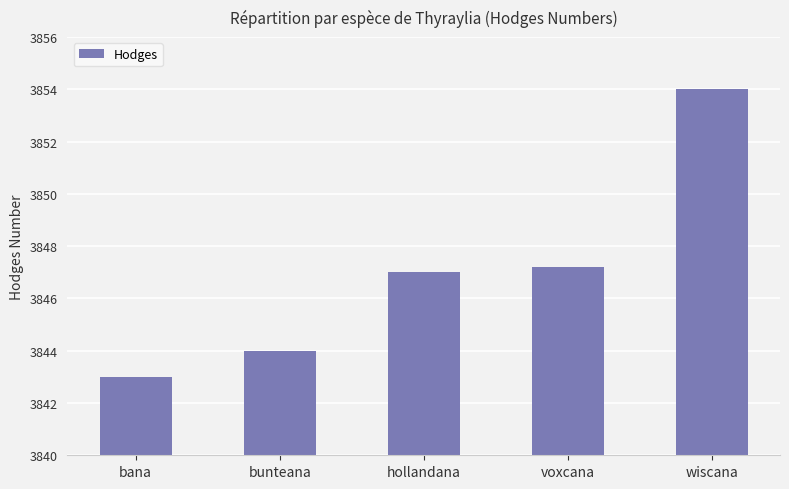

What is the greatest value displayed?

3854.0